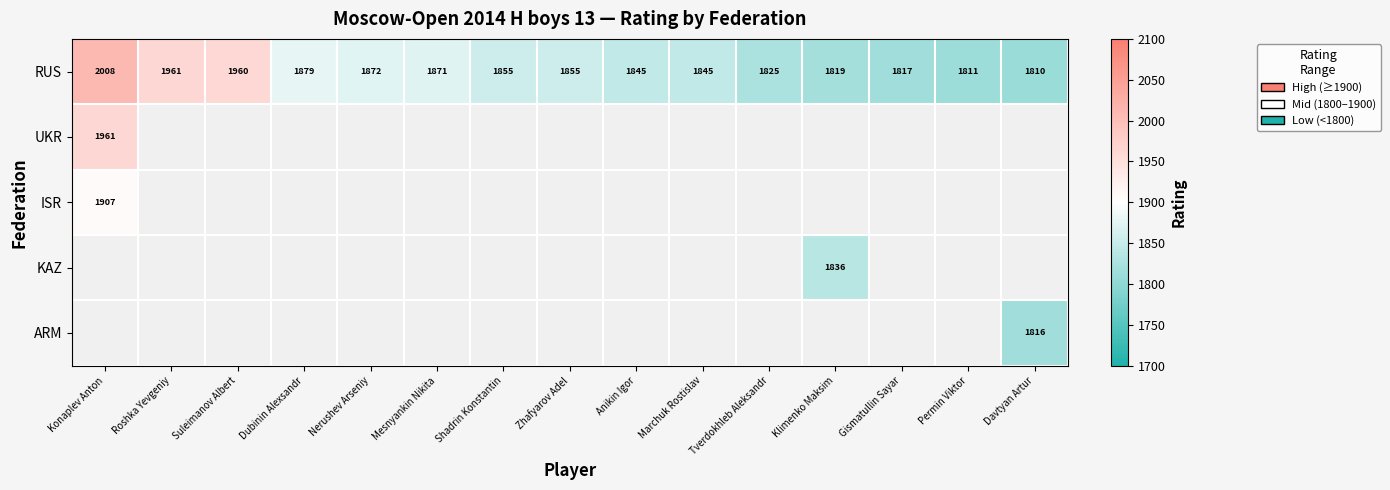

True or false: UKR has a value of 3322 at Konaplev Anton.

False